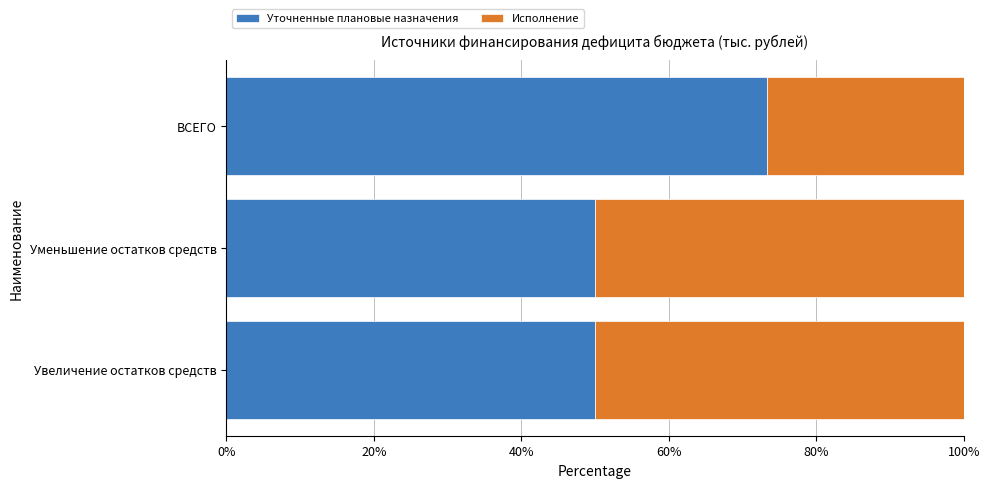

What is the total value across all series at Уменьшение остатков средств?

100.0